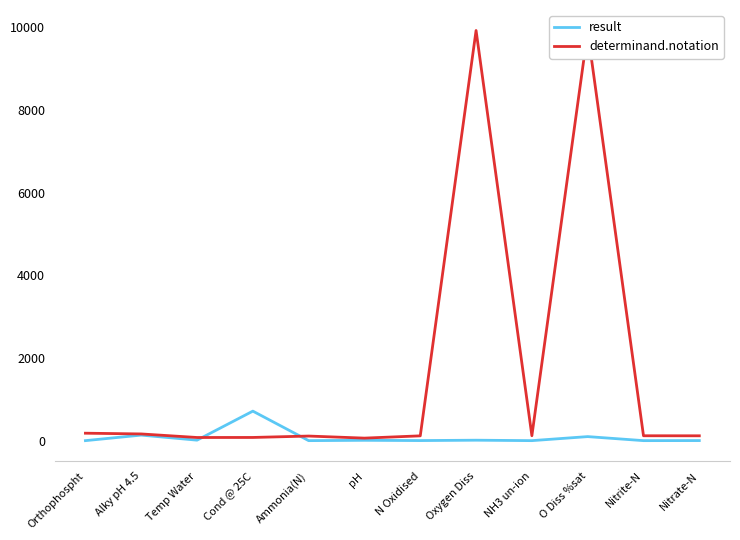

What is the difference between the highest and lowest values at Nitrite-N?

118.0